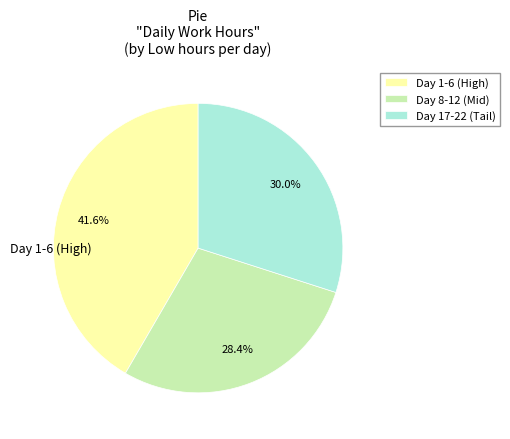

What is the smallest slice in the pie chart?

Day 8-12 (Mid)